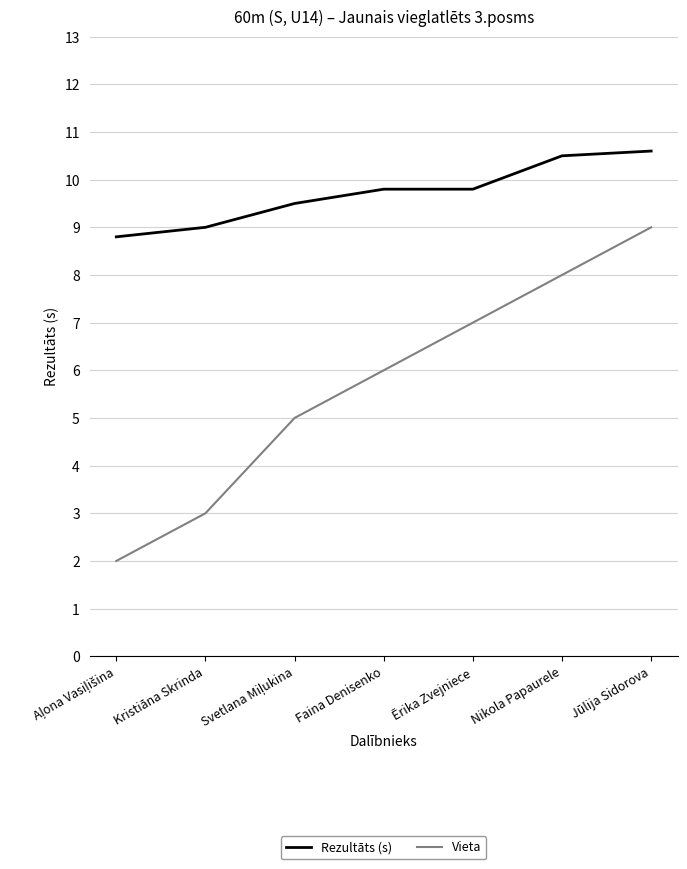

What is the sum of all Vieta values?

40.0